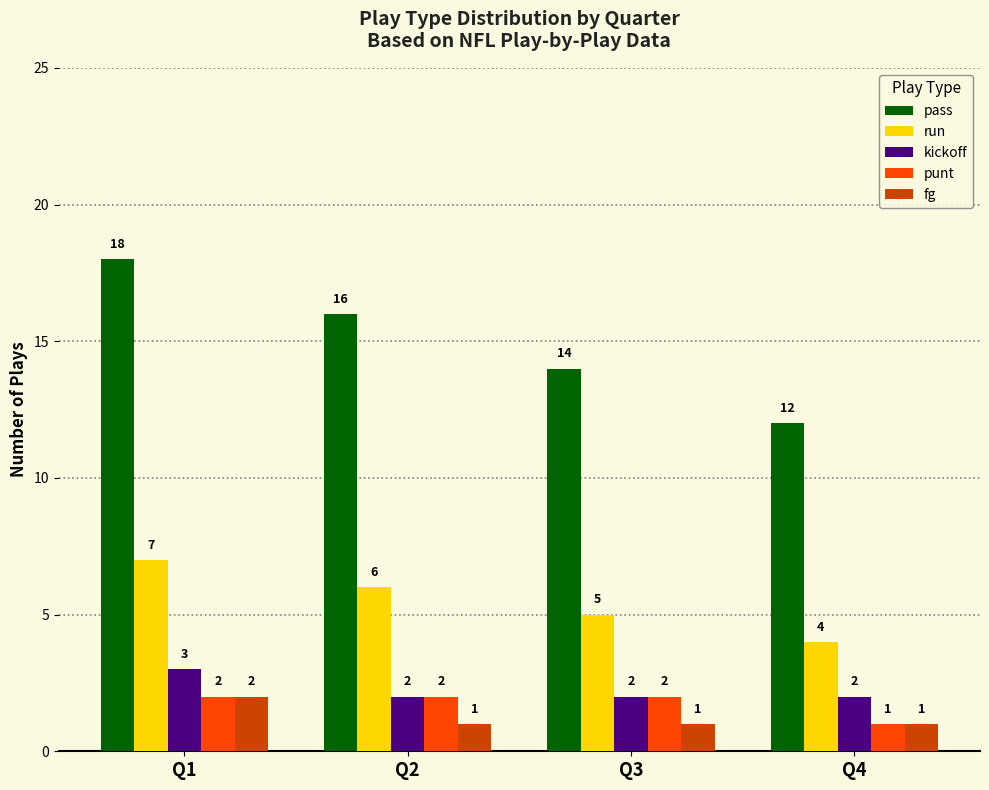

Reading left to right, list all the values displayed in this chart.

pass: 18	16	14	12
run: 7	6	5	4
kickoff: 3	2	2	2
punt: 2	2	2	1
fg: 2	1	1	1